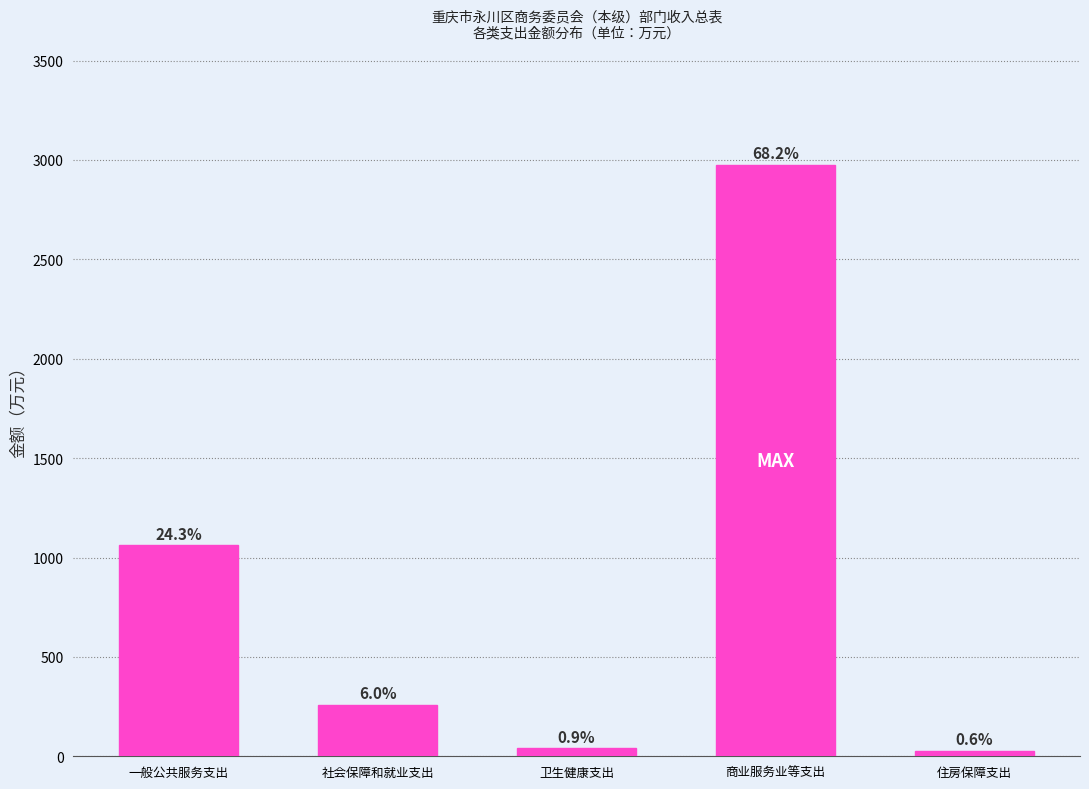

How many bars are there in total?

5